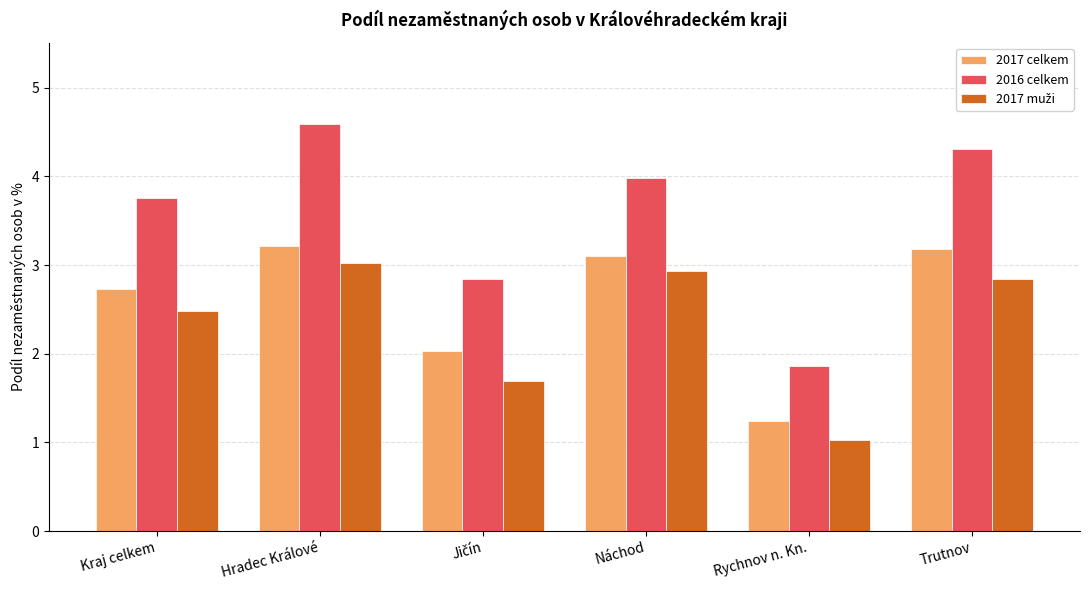

The value of 2017 celkem at Hradec Králové is 4.4. True or false?

False